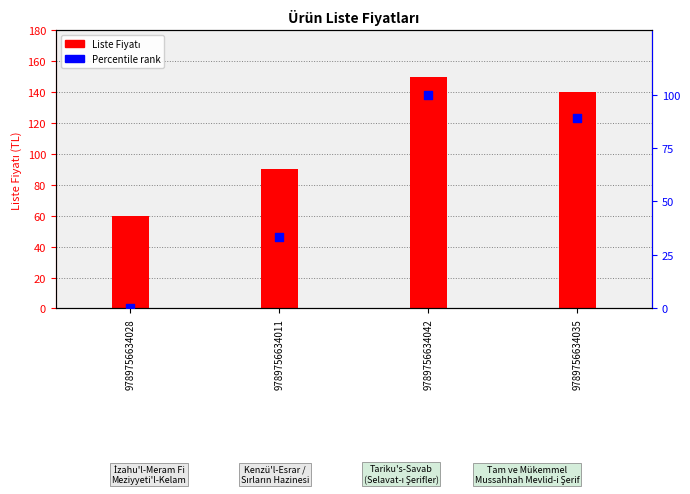

Which series has the largest Y range (max minus min)?

Percentile rank